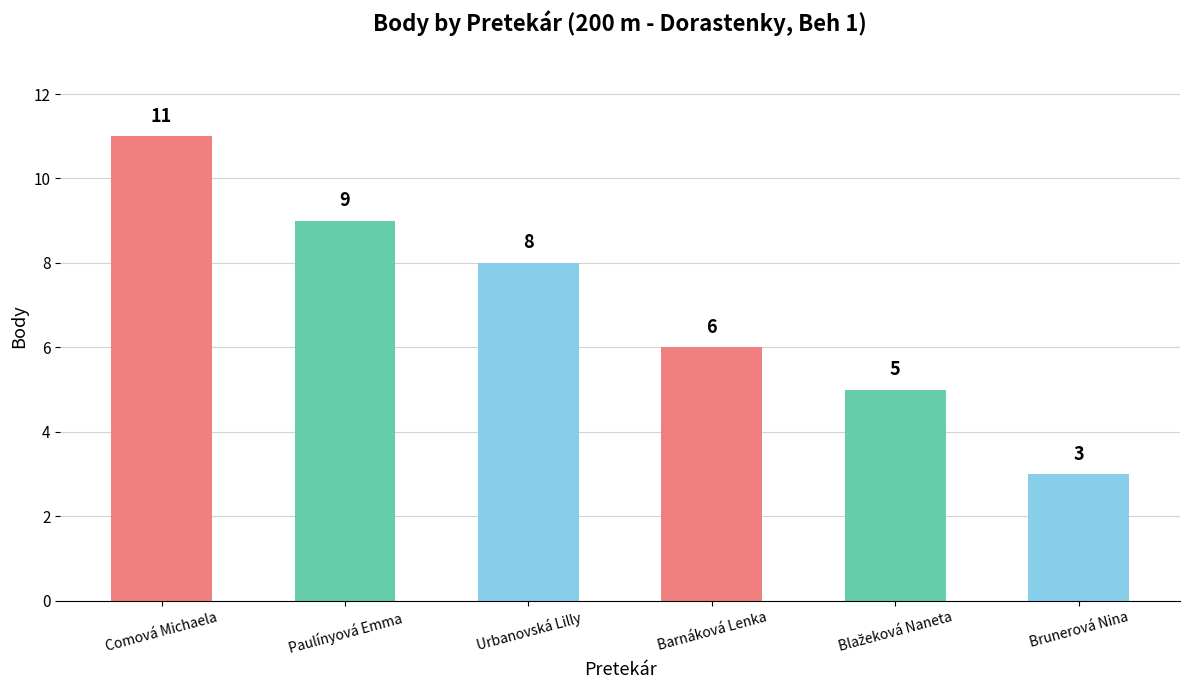

What is the label of the 2nd bar from the left?

Paulínyová Emma